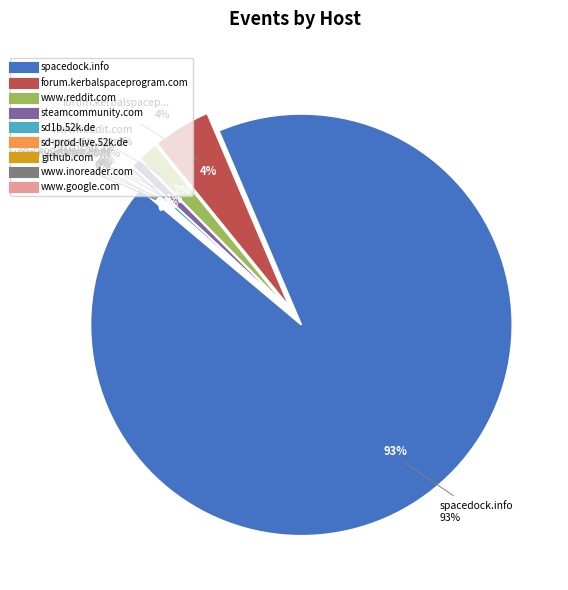

Is it true that forum.kerbalspaceprogram.com is 4% of the pie?

True